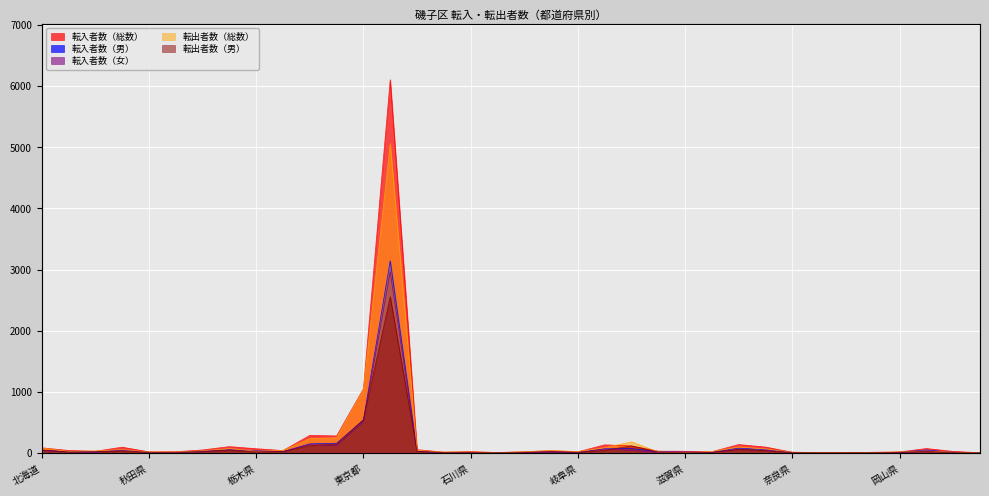

What is the minimum value for 転入者数（総数）?

3